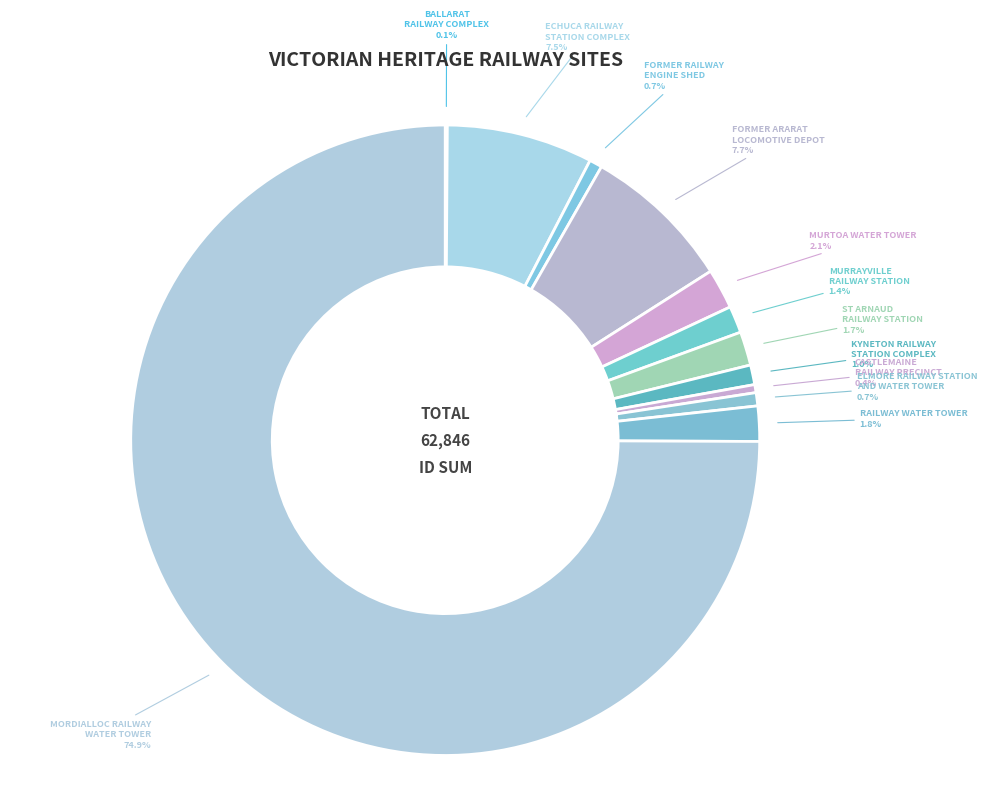

How much of the chart is everything except ST ARNAUD RAILWAY STATION?

98.3%